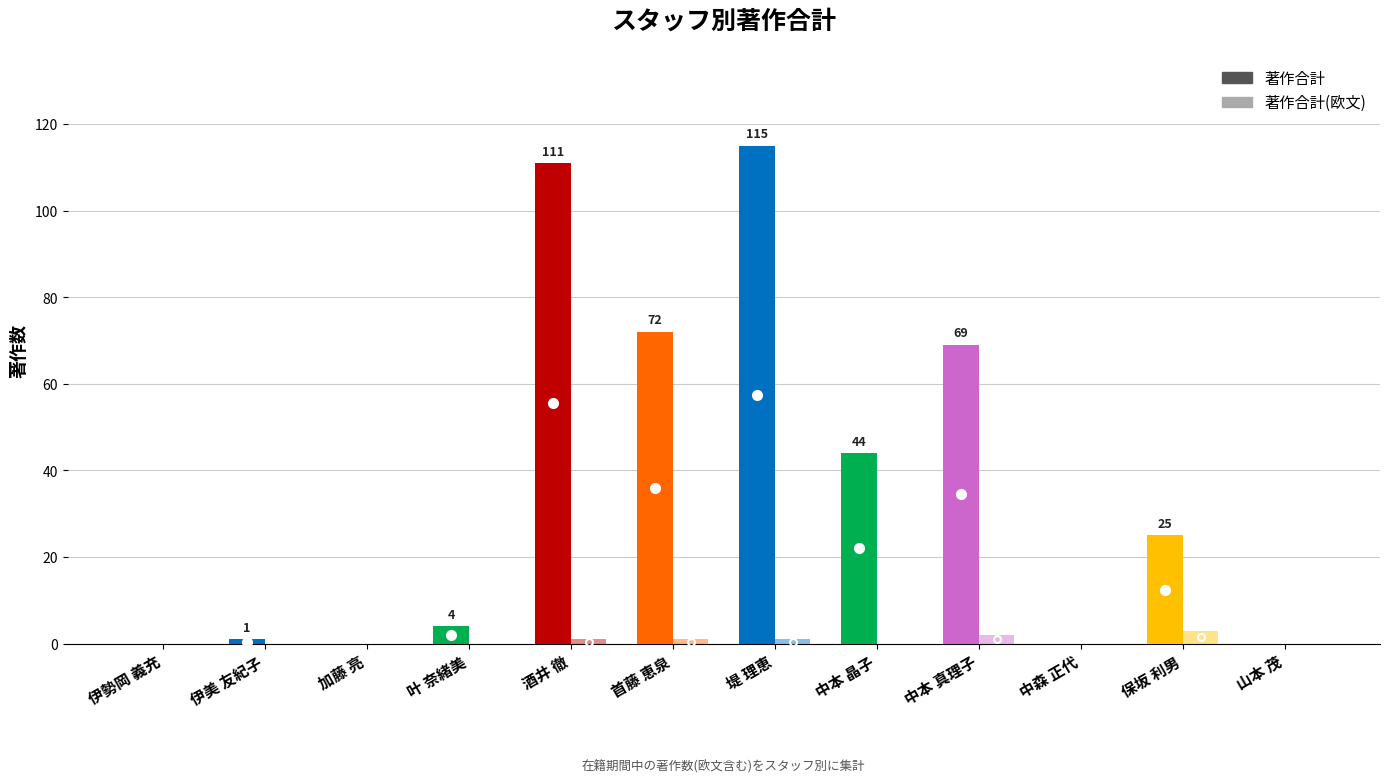

Does the chart contain stacked bars?

No